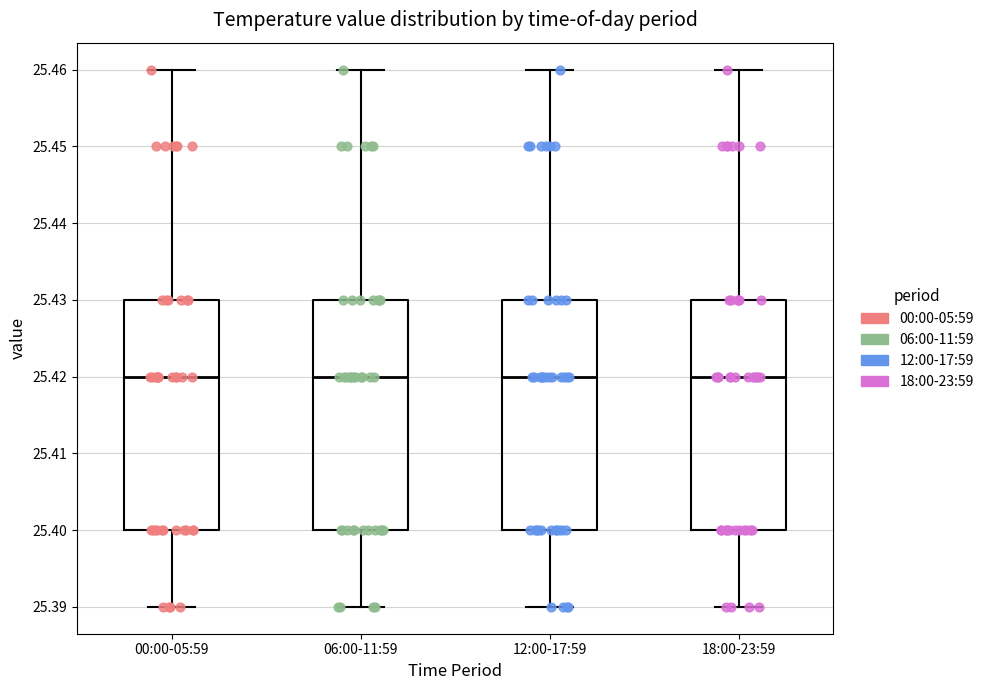

Reading left to right, read every box against the y-axis: the position of its median line, the range the box covers, and the ends of its whiskers. The values are not printed on the chart, so give them approximately, as read against the axis.

00:00-05:59: median 25.42, box 25.40 to 25.43, whiskers 25.39 to 25.46
06:00-11:59: median 25.42, box 25.40 to 25.43, whiskers 25.39 to 25.46
12:00-17:59: median 25.42, box 25.40 to 25.43, whiskers 25.39 to 25.46
18:00-23:59: median 25.42, box 25.40 to 25.43, whiskers 25.39 to 25.46